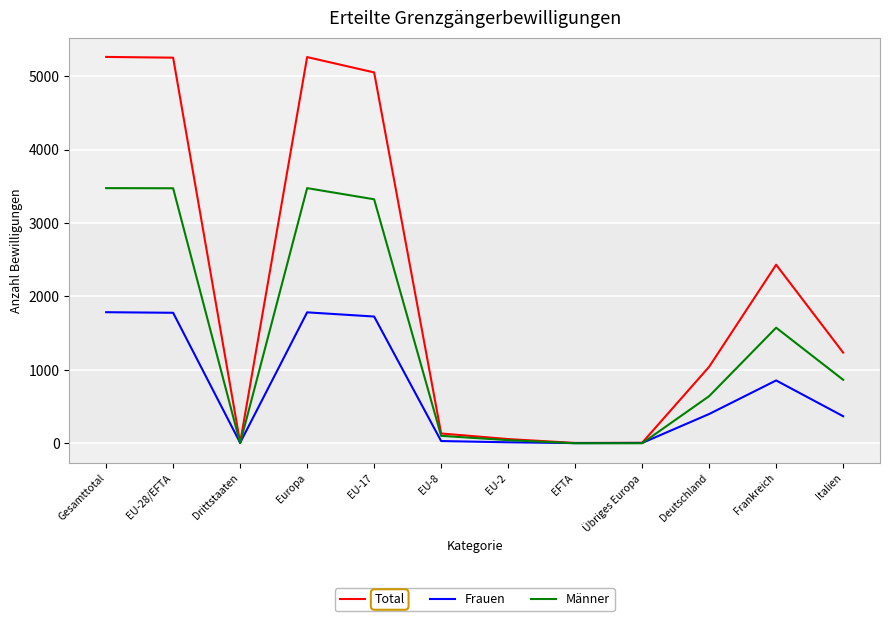

Which series has the largest total across all categories?

Total